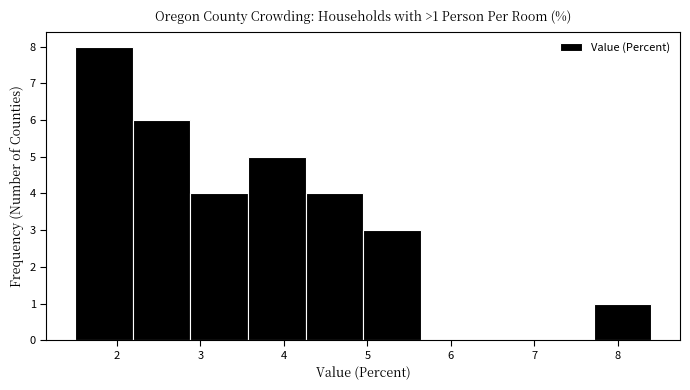

Which range on the x-axis has the tallest bar?

1.50 to 2.19